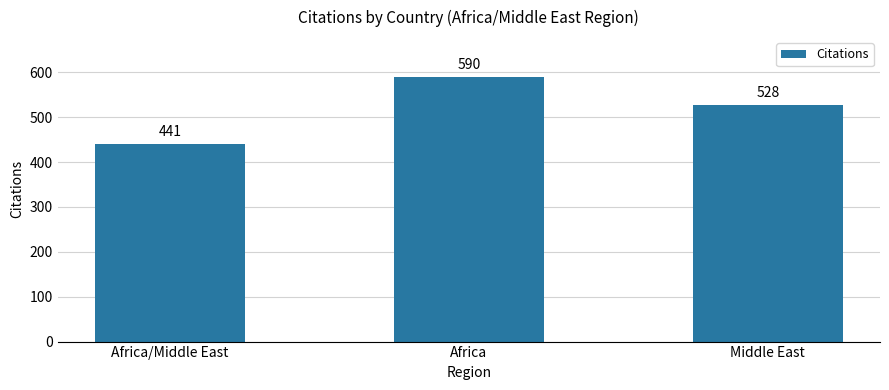

At which label does the data first exceed 528?

Africa